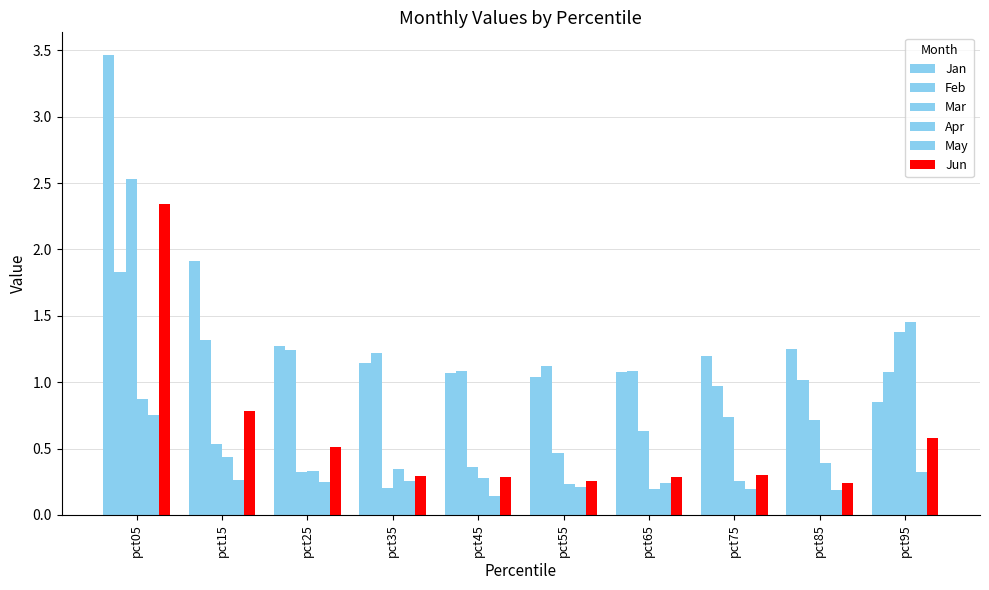

Which series has the widest spread of values?

Jan